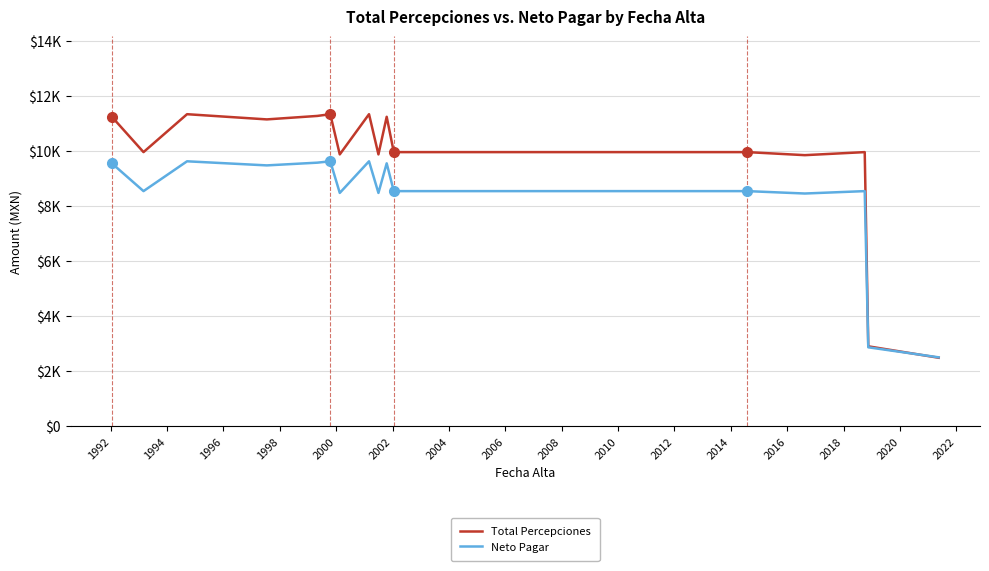

How many interior local valleys does the Total Percepciones series have?

5